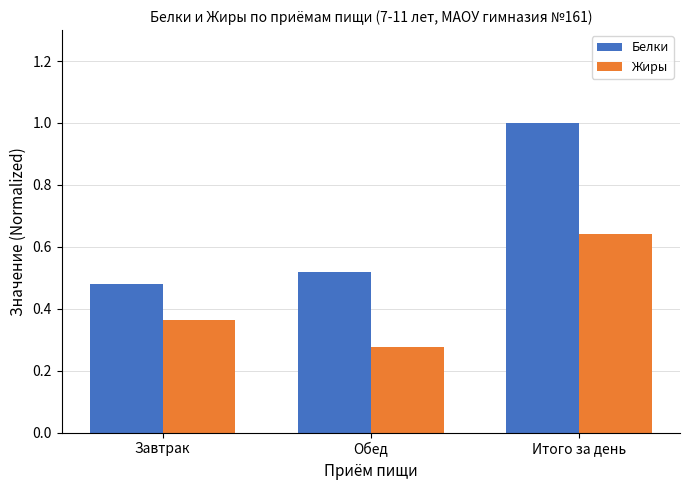

List the series in order of their peak value, highest first.

Белки, Жиры